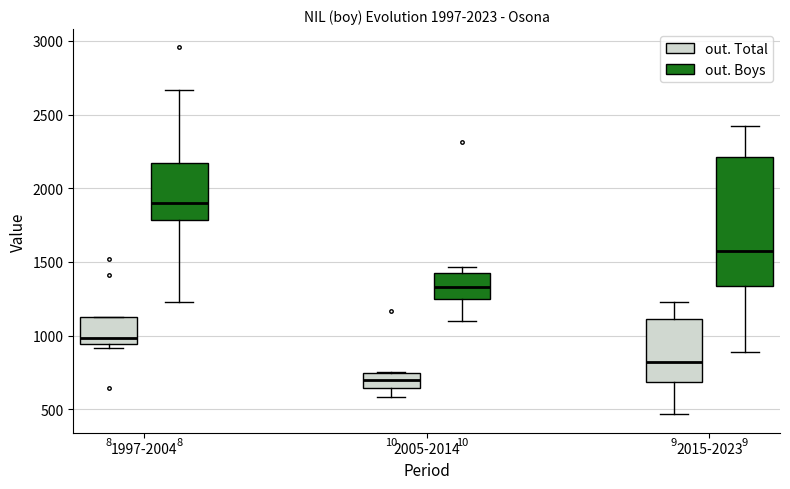

Which box has the lowest median line?

2005-2014 (out. Total)